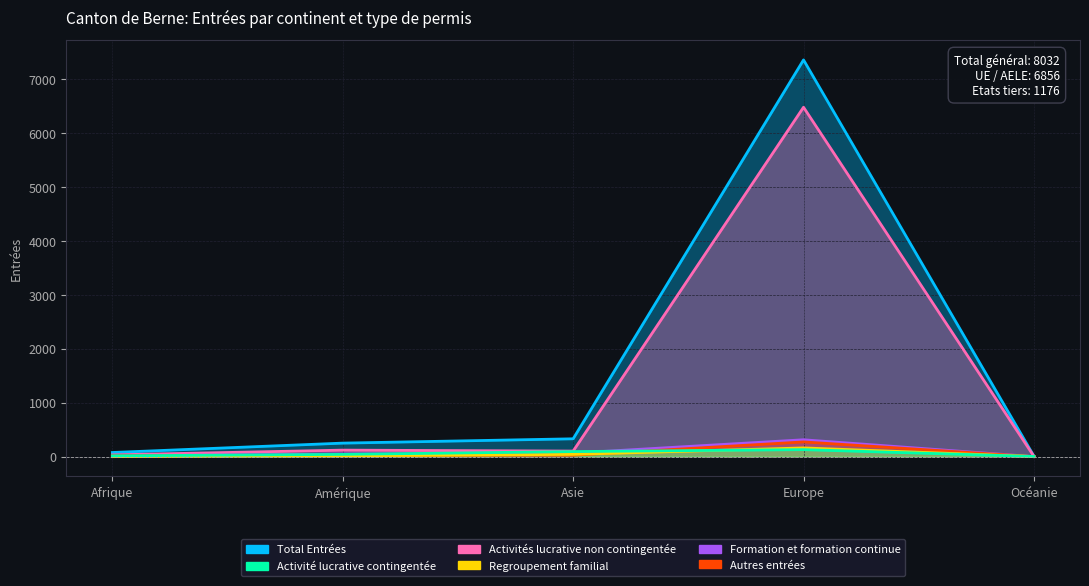

What is the sum of the Regroupement familial values at Afrique and Océanie?

2